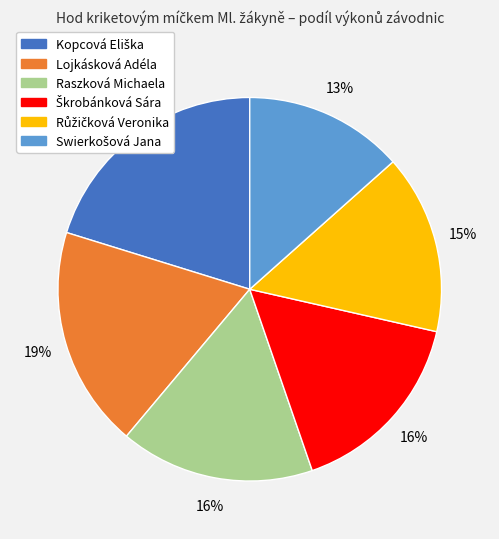

Does Lojkásková Adéla account for over 50% of the chart?

No